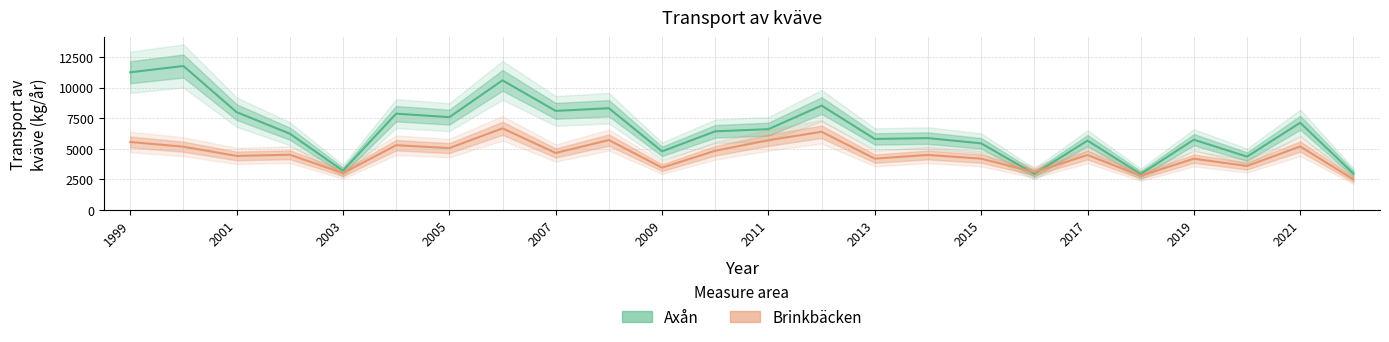

At 2012, list the series in order from smallest to largest.

Brinkbäcken, Axån